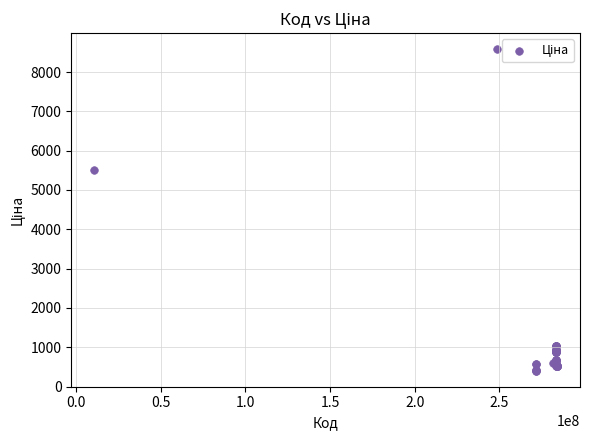

What Y value in the scatter plot is closest to 4492?

5497.3